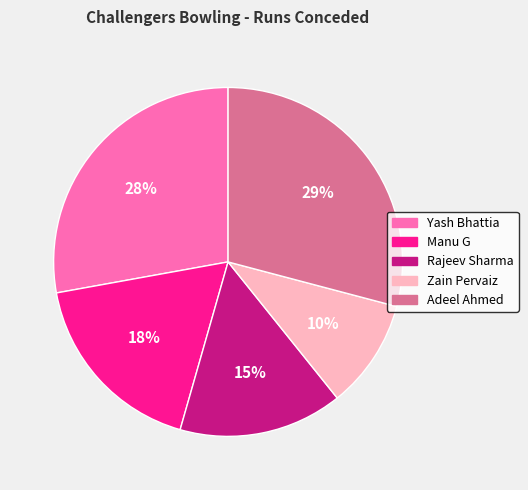

Do Manu G and Yash Bhattia together represent more than half of the pie?

No